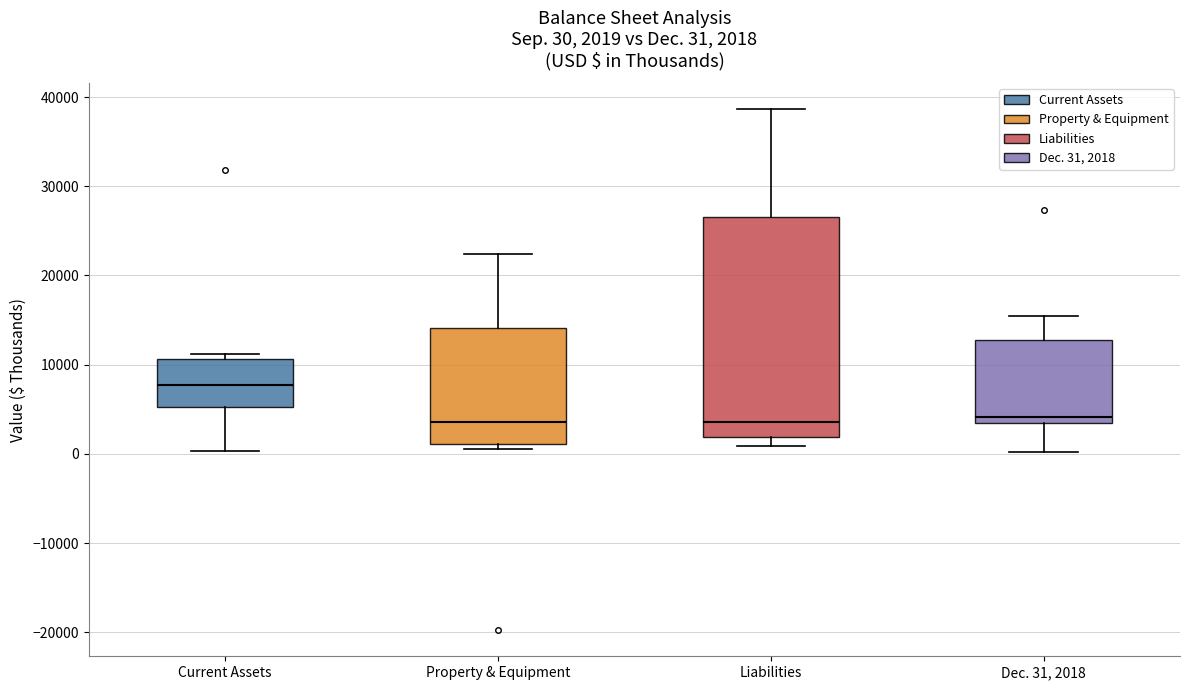

Which box is the tallest, from its lower edge to its upper edge?

Liabilities